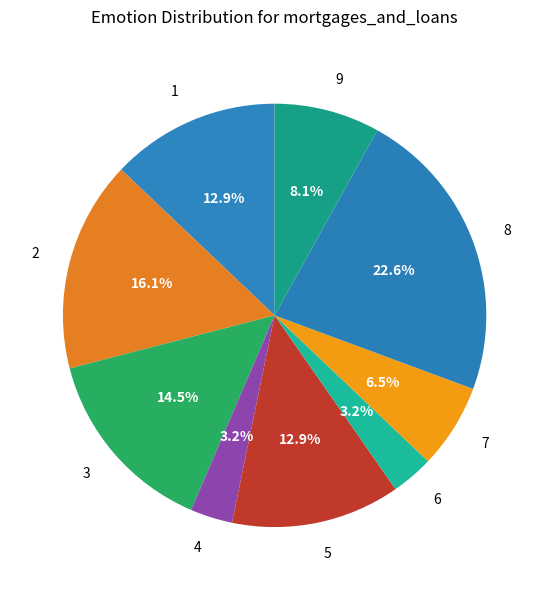

The 9 slice represents 17% of the pie. True or false?

False